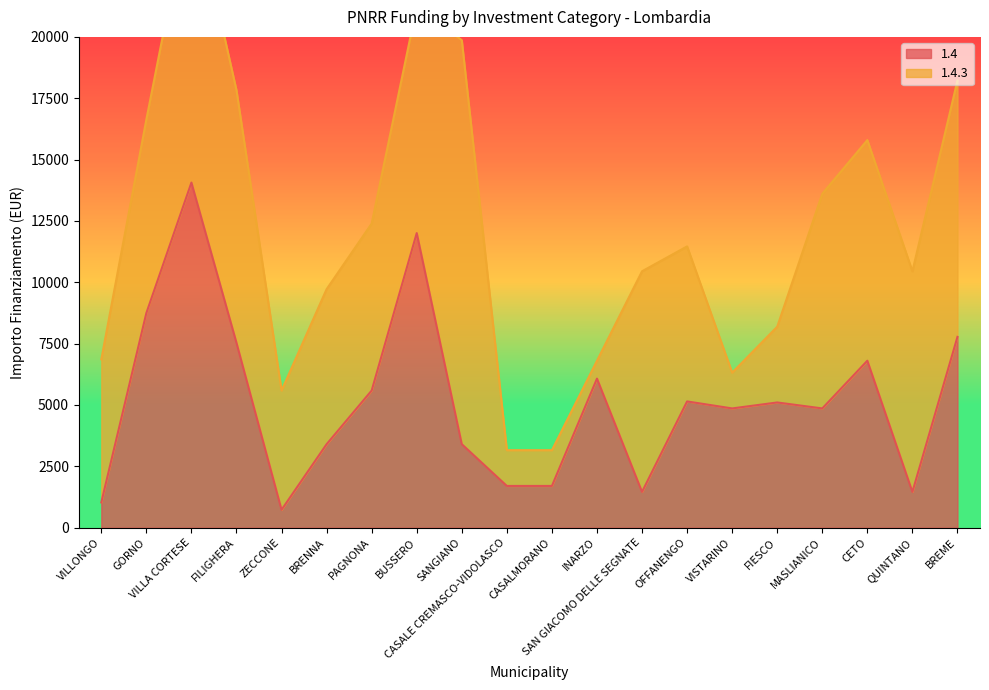

Does the chart have visible grid lines?

No